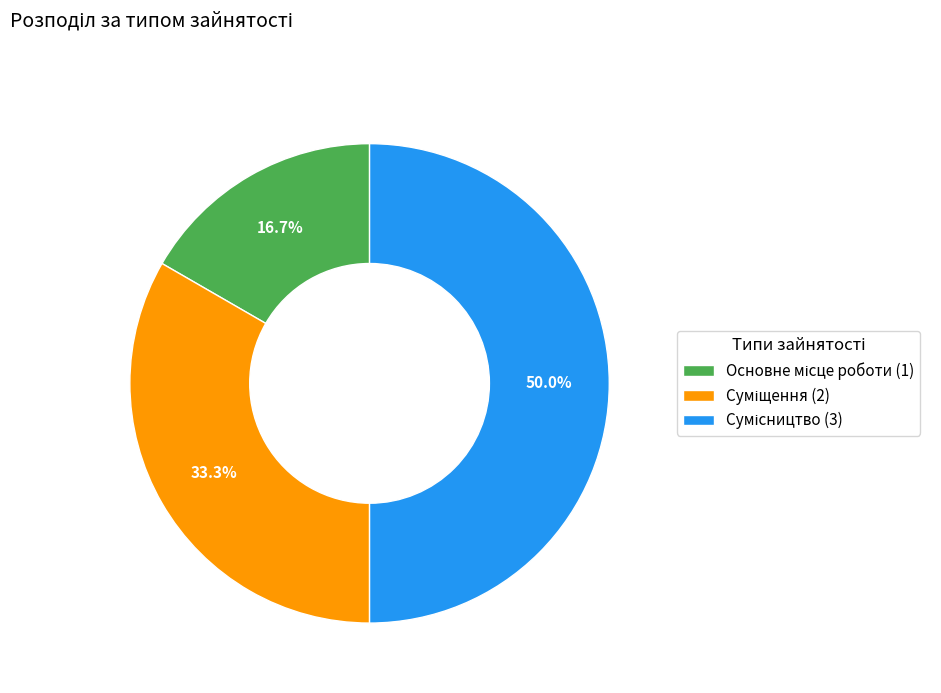

Which category has the smallest portion of the pie?

Основне місце роботи